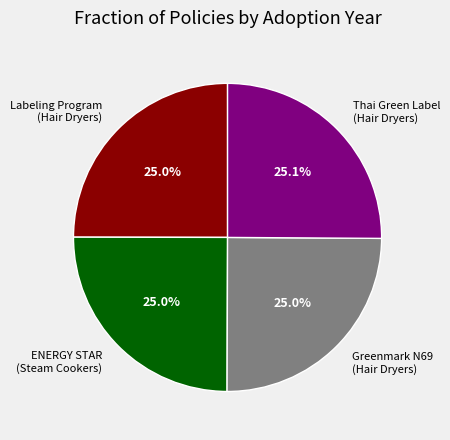

Is there any slice that represents more than half of the pie?

No